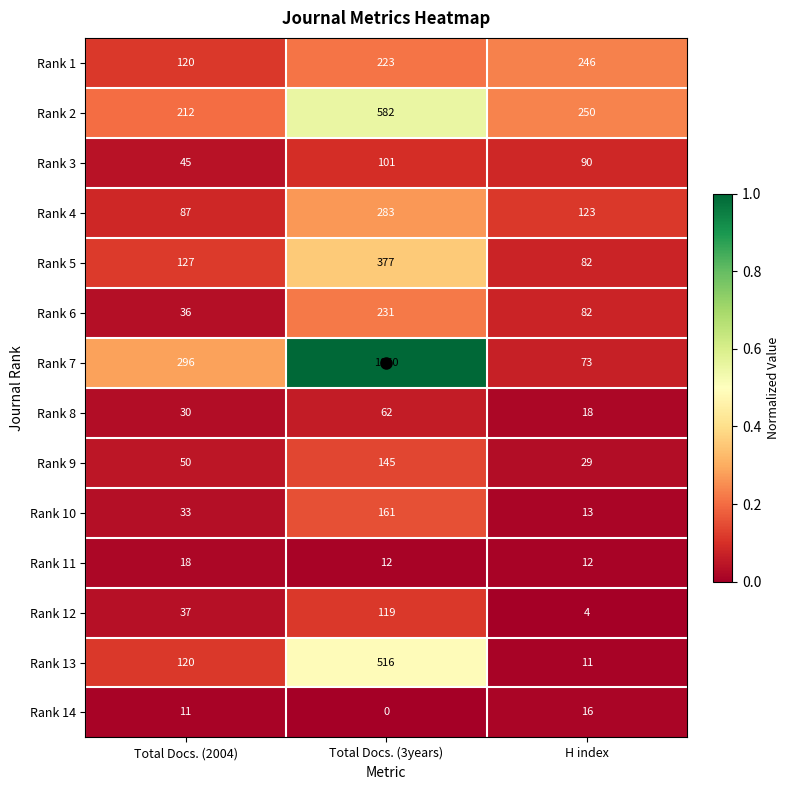

What is the difference between the maximum and second lowest values in the Rank 11 series?

6